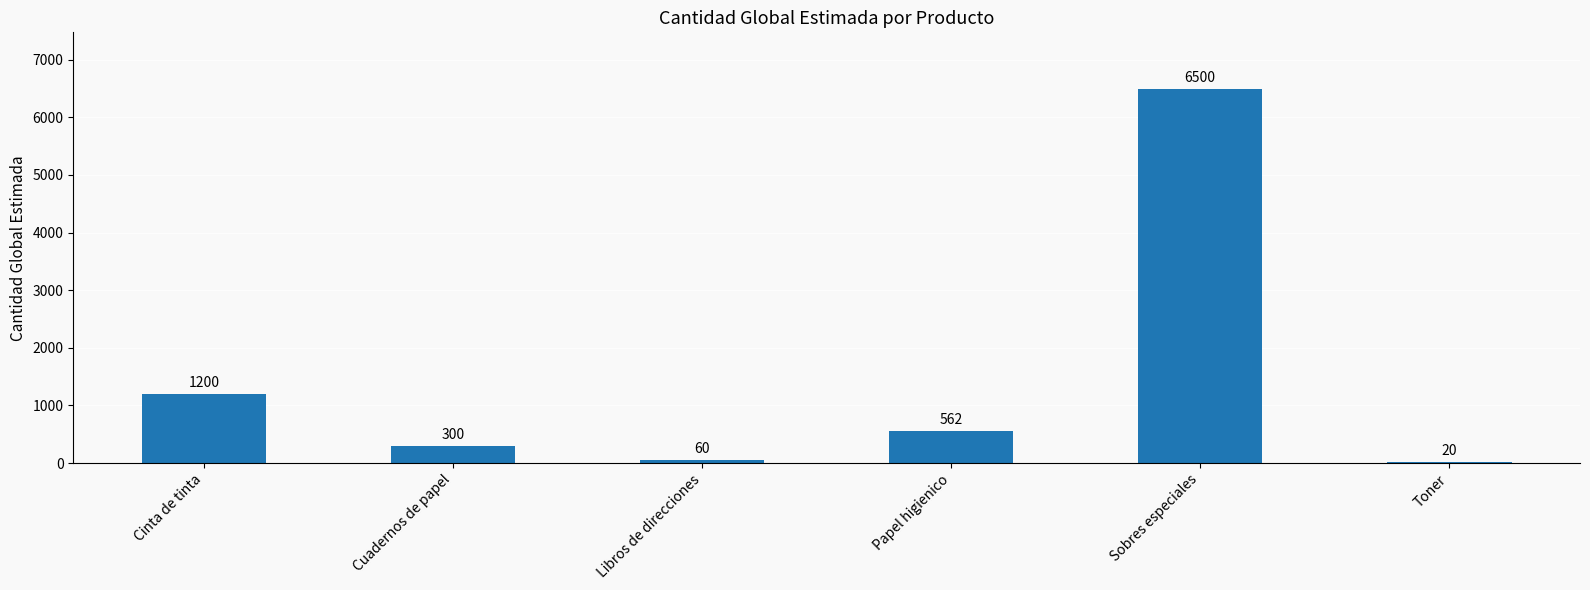

How many data points does each series have?

6